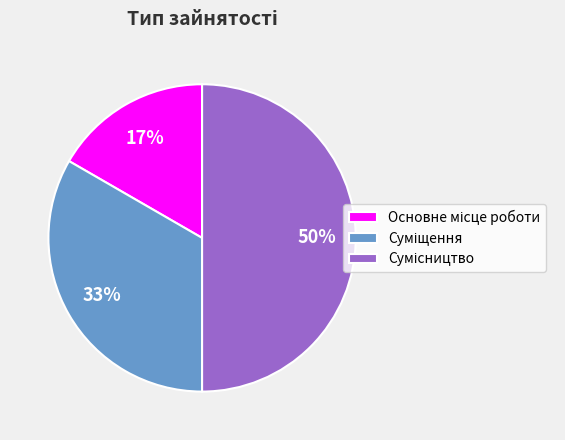

To the nearest percent, what is the average slice percentage?

33%